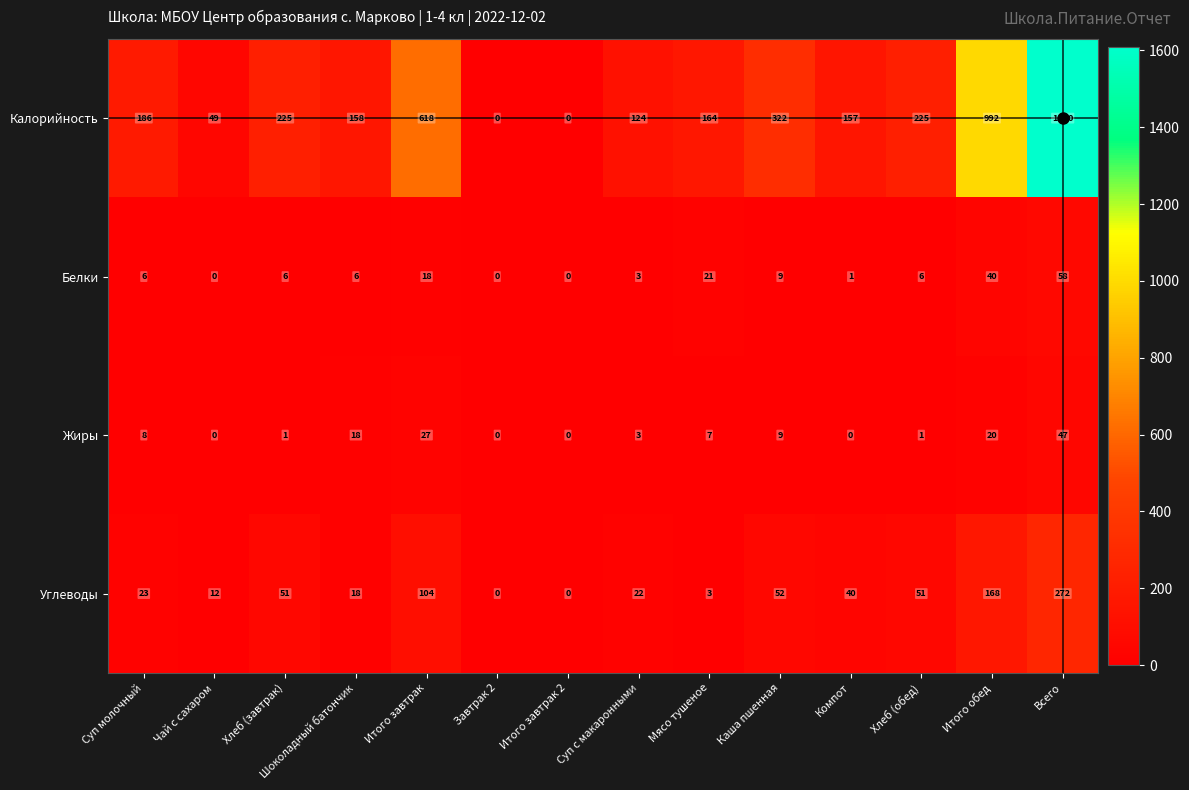

Which series has the widest spread of values?

Калорийность